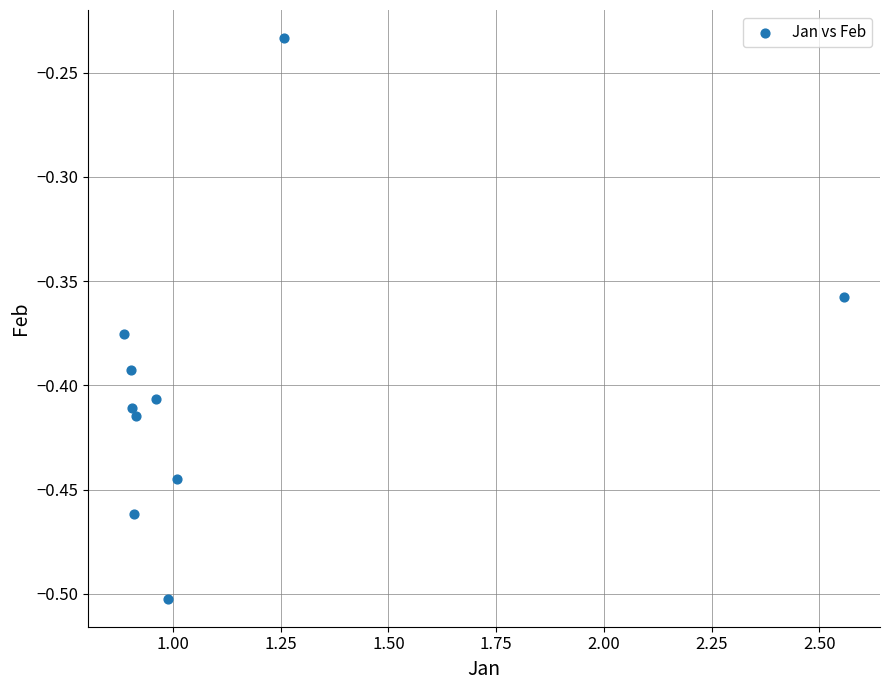

What is the range of Y values (max minus min)?

0.3